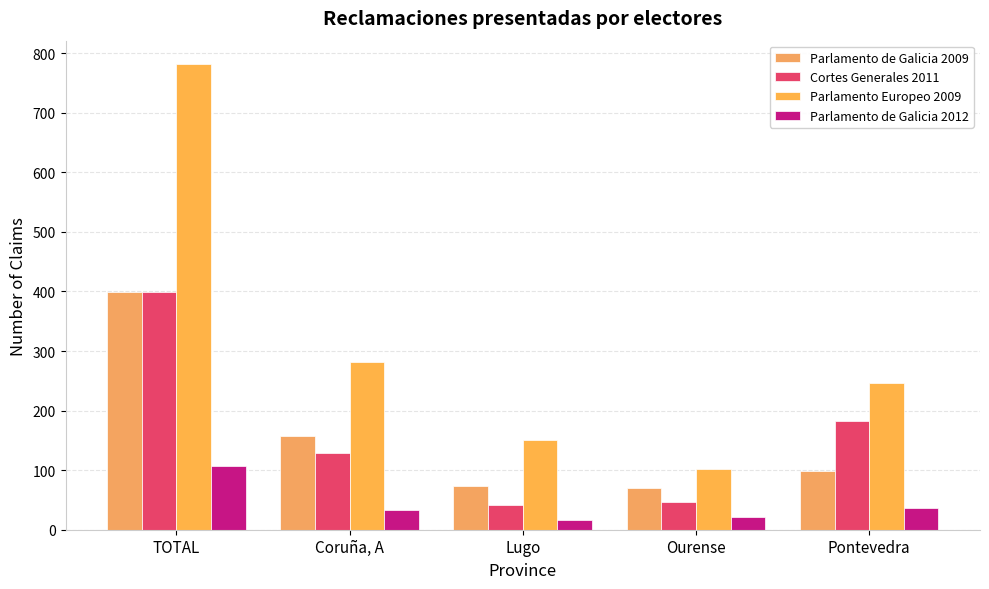

What is the label of the 5th bar from the right?

TOTAL